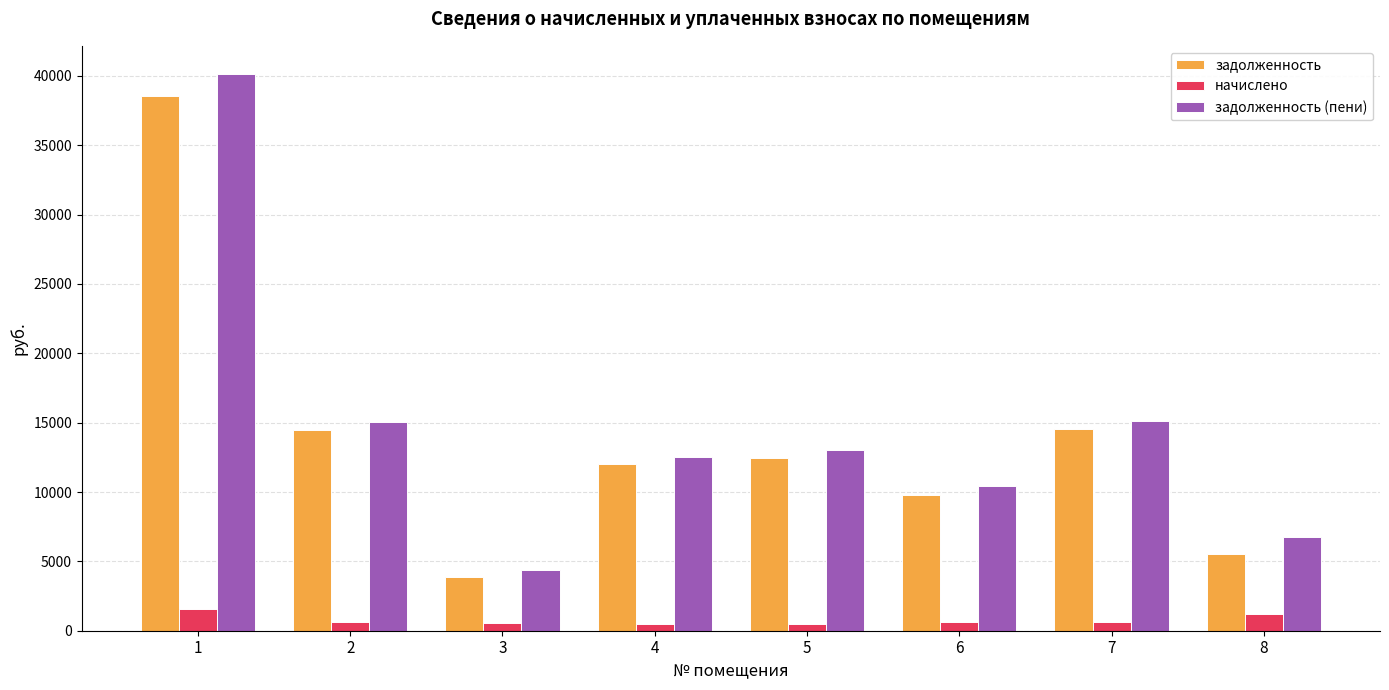

How many values in the начислено series are below 602?

4